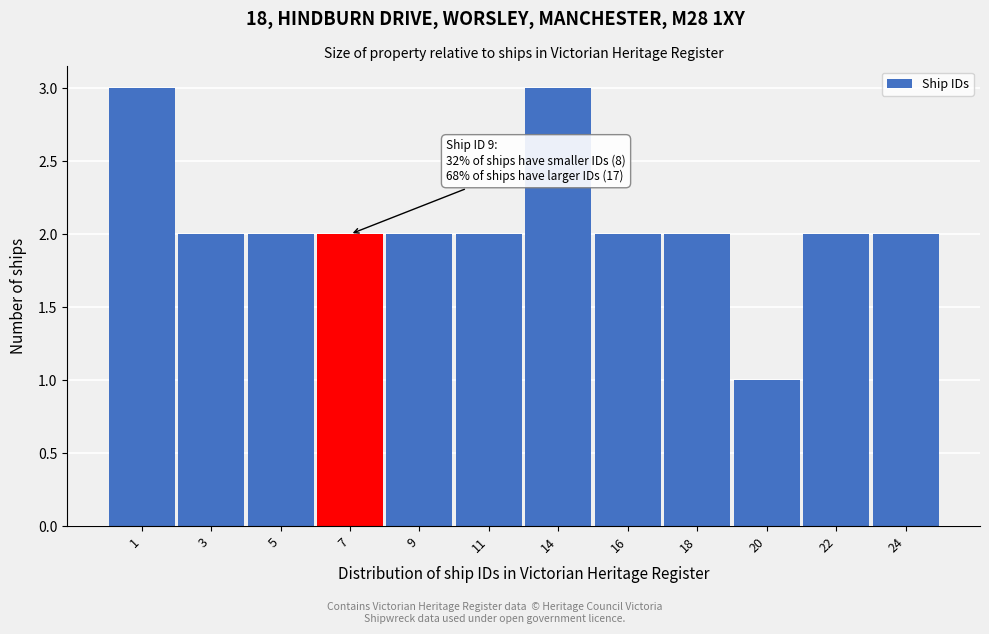

Reading right to left, transcribe all the data shown in this chart.

2	2	1	2	2	3	2	2	2	2	2	3